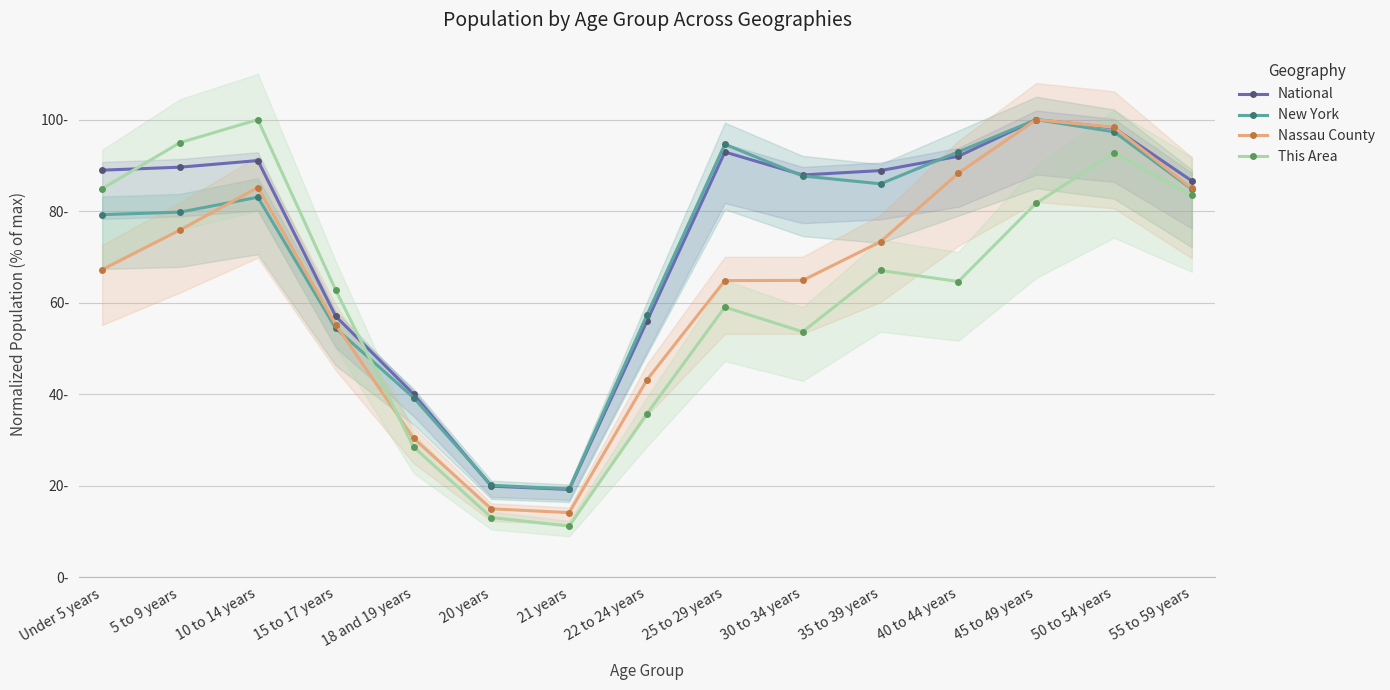

True or false: This Area and New York cross at least once.

True